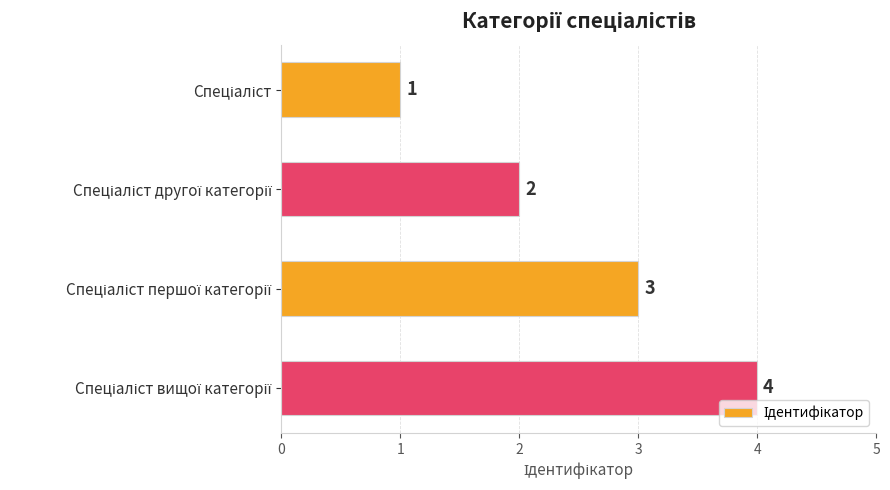

What is the difference between the maximum and minimum values?

3